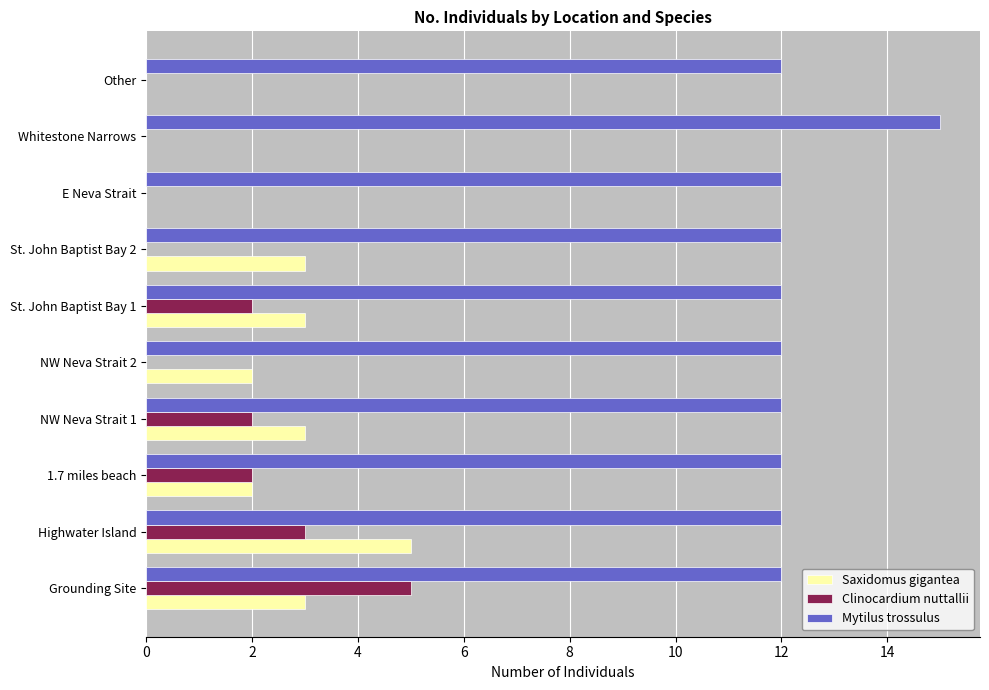

What is the sum of all Mytilus trossulus values?

123